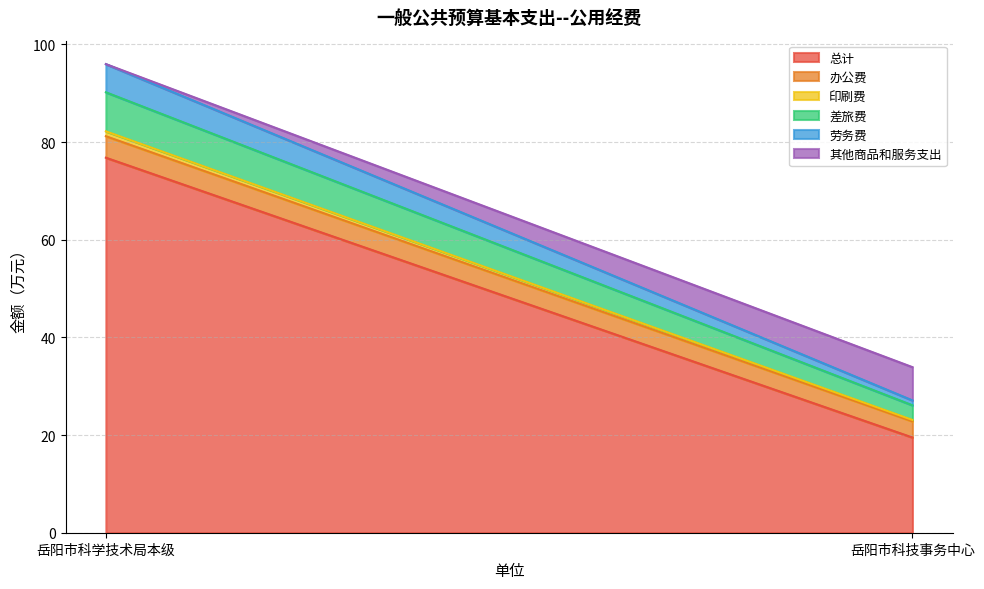

Which series has the largest total across all categories?

总计